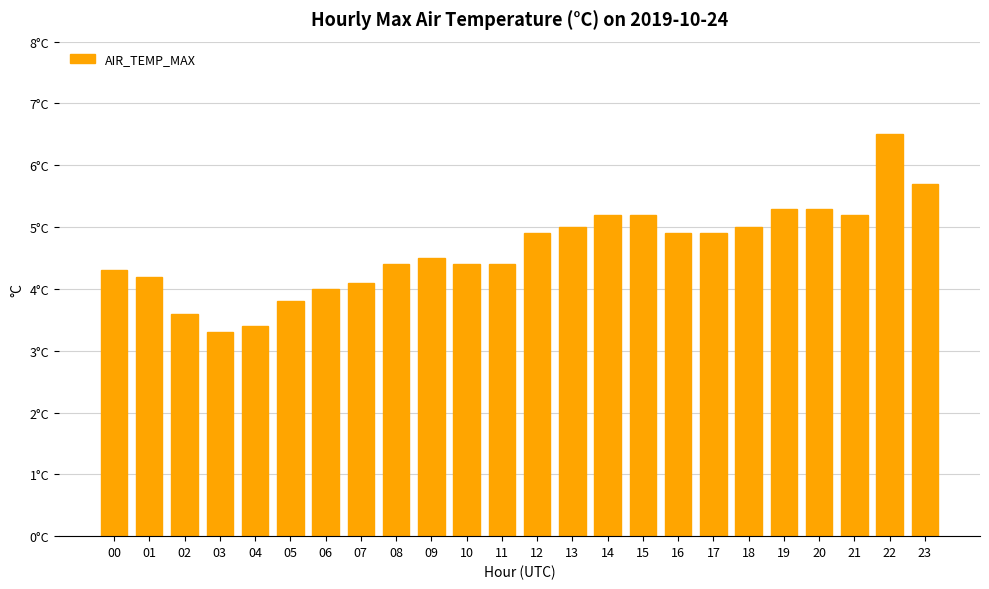

Reading left to right, what are all the values shown in this chart?

00=4.3	01=4.2	02=3.6	03=3.3	04=3.4	05=3.8	06=4.0	07=4.1	08=4.4	09=4.5	10=4.4	11=4.4	12=4.9	13=5.0	14=5.2	15=5.2	16=4.9	17=4.9	18=5.0	19=5.3	20=5.3	21=5.2	22=6.5	23=5.7